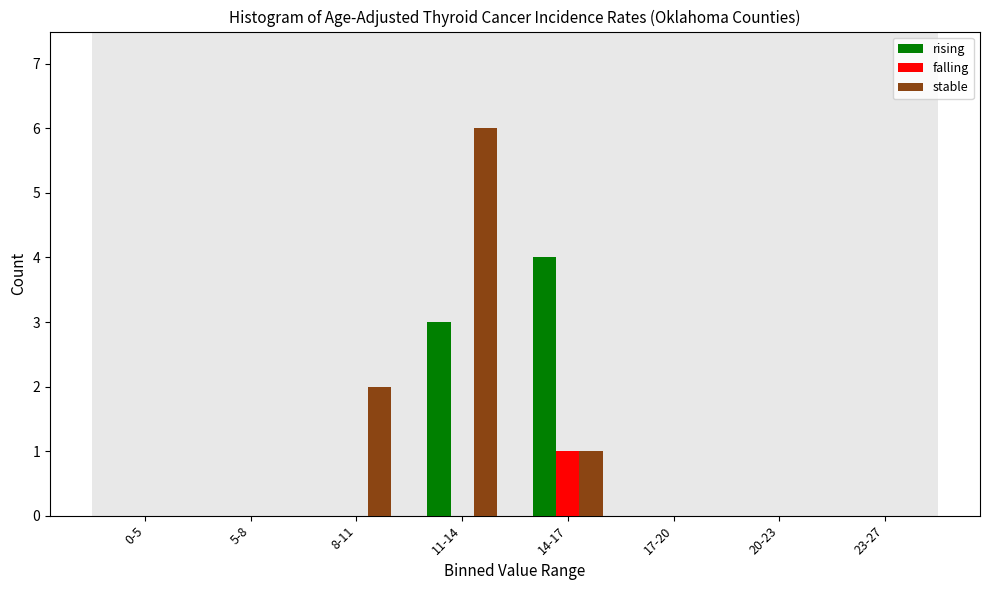

Reading left to right, transcribe all the data shown in this chart.

rising: 0-5=0	5-8=0	8-11=0	11-14=3	14-17=4	17-20=0	20-23=0	23-27=0
falling: 0-5=0	5-8=0	8-11=0	11-14=0	14-17=1	17-20=0	20-23=0	23-27=0
stable: 0-5=0	5-8=0	8-11=2	11-14=6	14-17=1	17-20=0	20-23=0	23-27=0